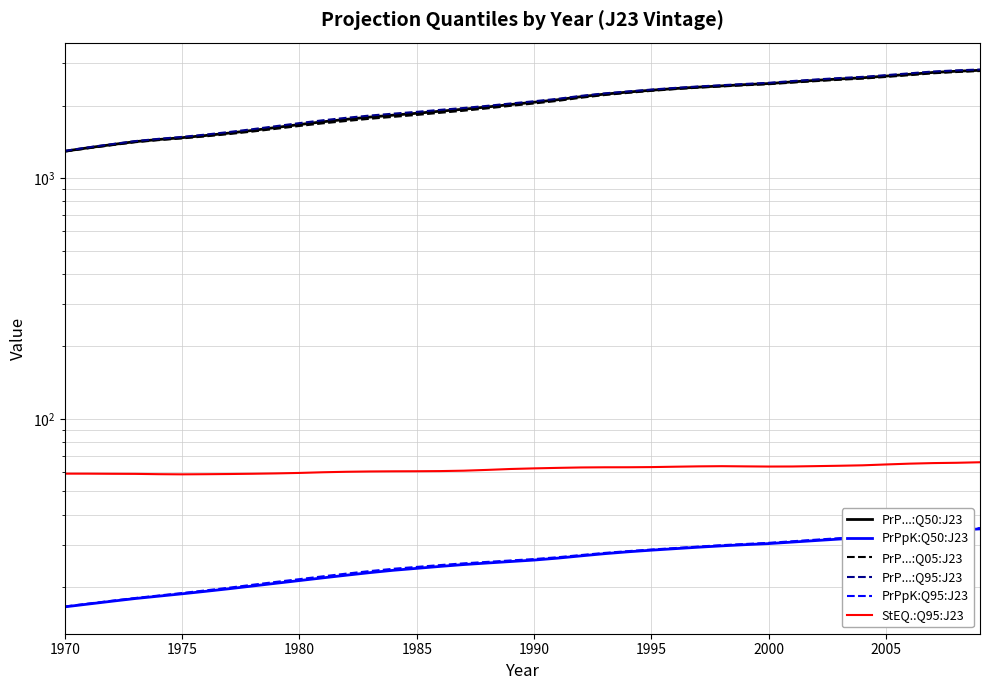

The value of PrP...:Q50:J23 at 11 is 917.3. True or false?

False